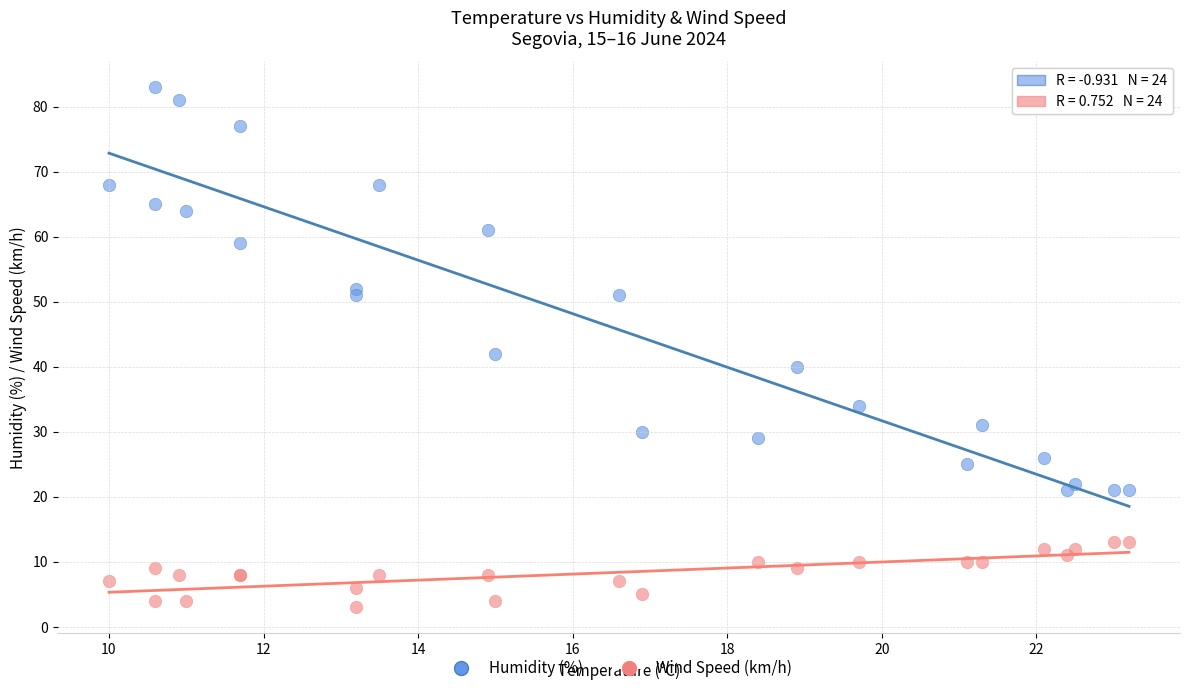

What are all the series names shown in the legend?

Humidity (%), Wind Speed (km/h)